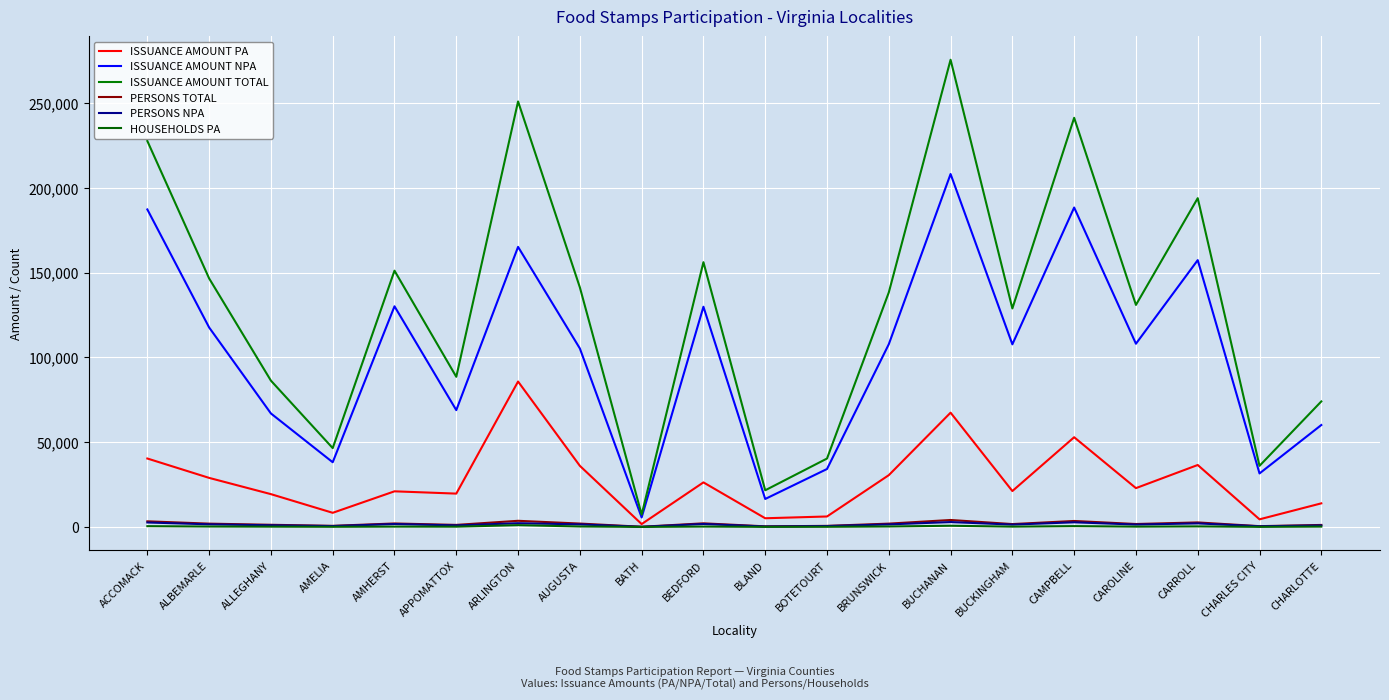

Where is the first local maximum for ISSUANCE AMOUNT TOTAL?

AMHERST